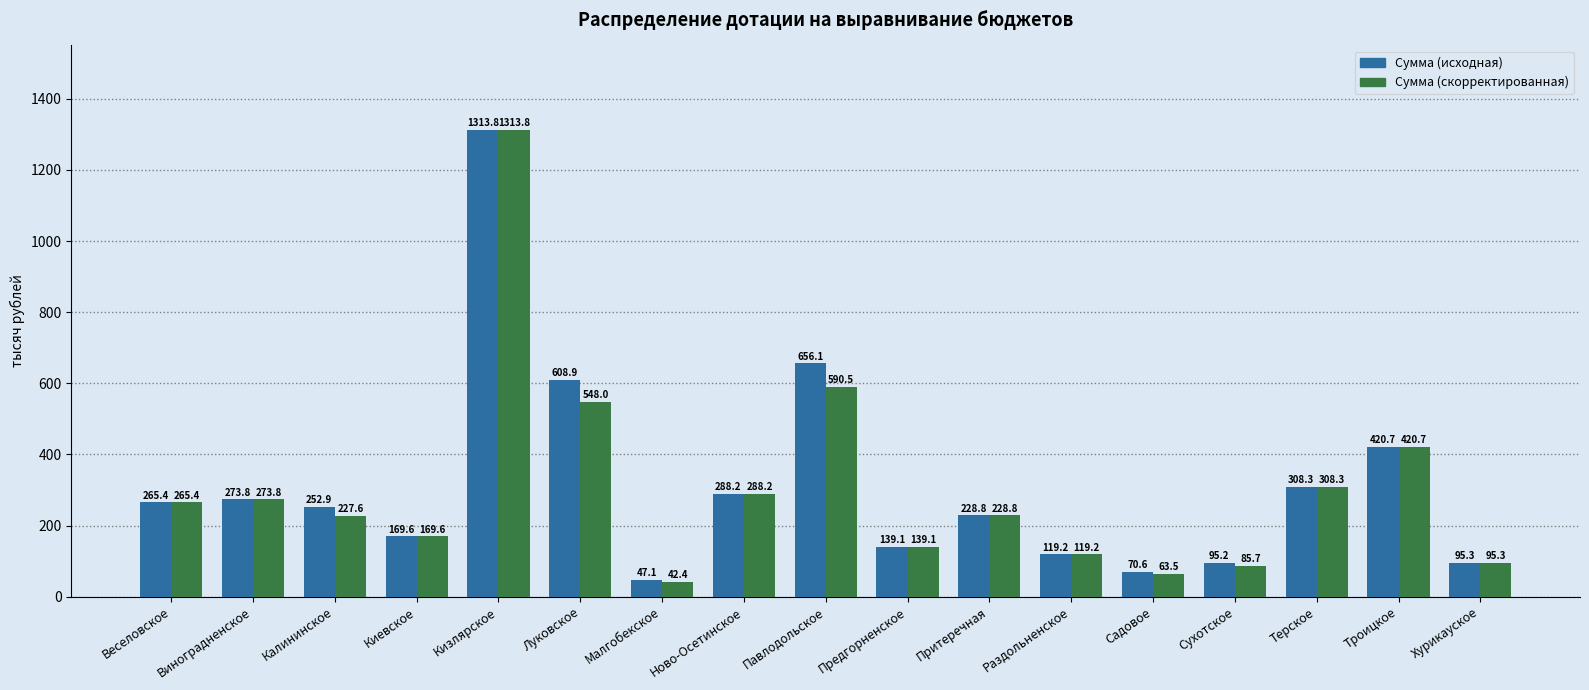

Reading left to right, transcribe all the data shown in this chart.

Сумма (исходная): 265.4	273.8	252.9	169.6	1313.8	608.9	47.1	288.2	656.1	139.1	228.8	119.2	70.6	95.2	308.3	420.7	95.3
Сумма (скорректированная): 265.4	273.8	227.6	169.6	1313.8	548.0	42.4	288.2	590.5	139.1	228.8	119.2	63.5	85.7	308.3	420.7	95.3